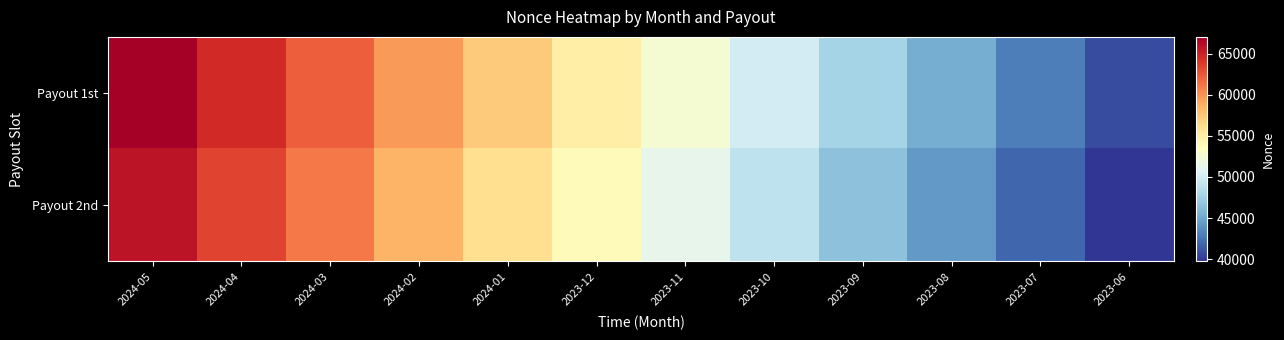

At which category is the sum across all series the highest?

2024-05